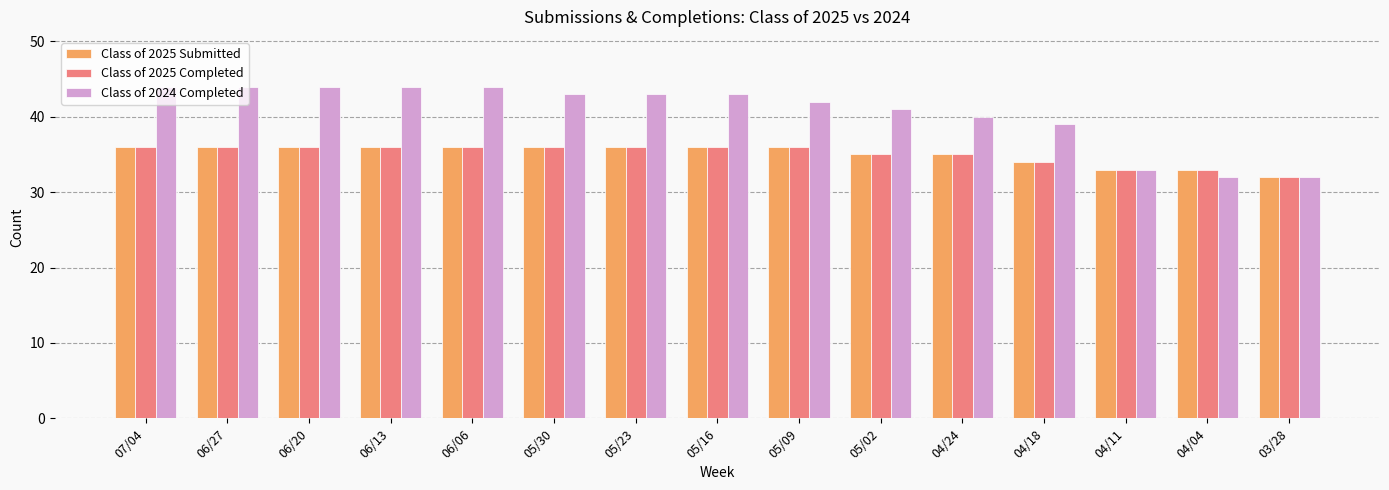

What is the greatest value displayed?

44